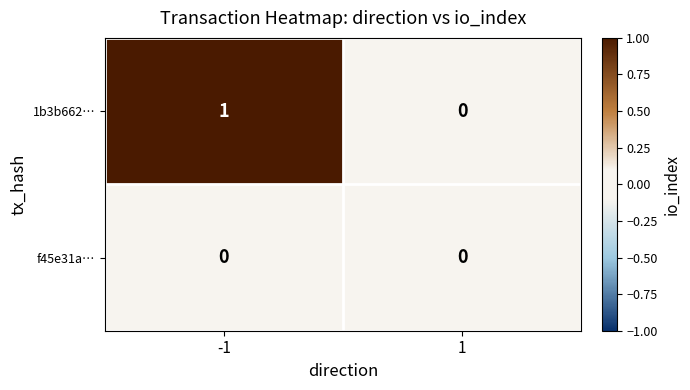

List the series in order of their peak value, lowest first.

f45e31a…, 1b3b662…